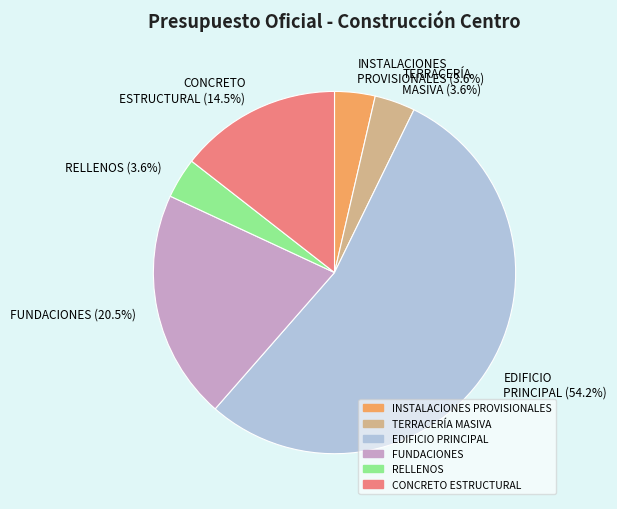

What percentage is NOT represented by FUNDACIONES (20.5%)?

79.5%